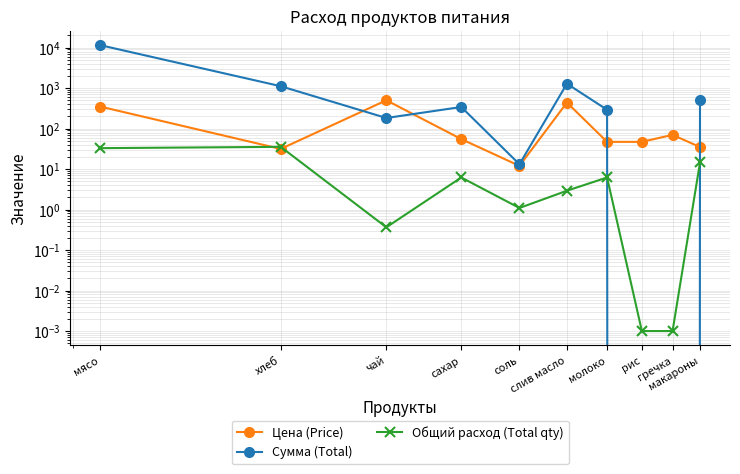

What is the sum of all Общий расход (Total qty) values?

99.6